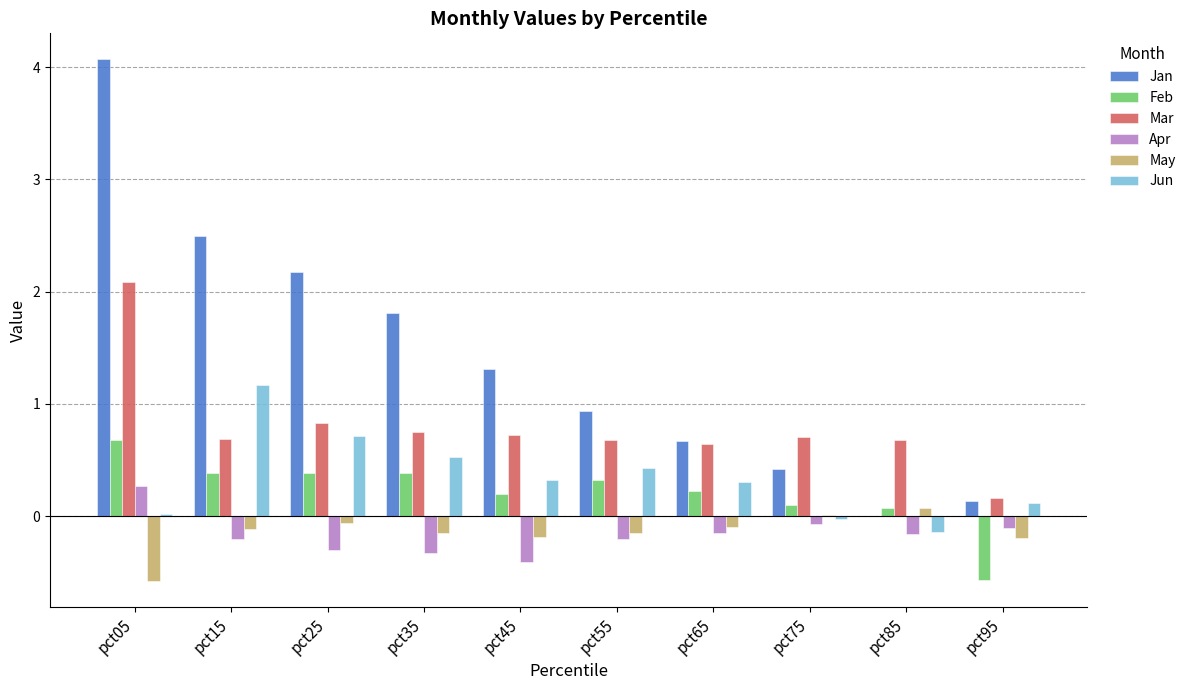

Is it true that Jan equals 0.4 at pct75?

True